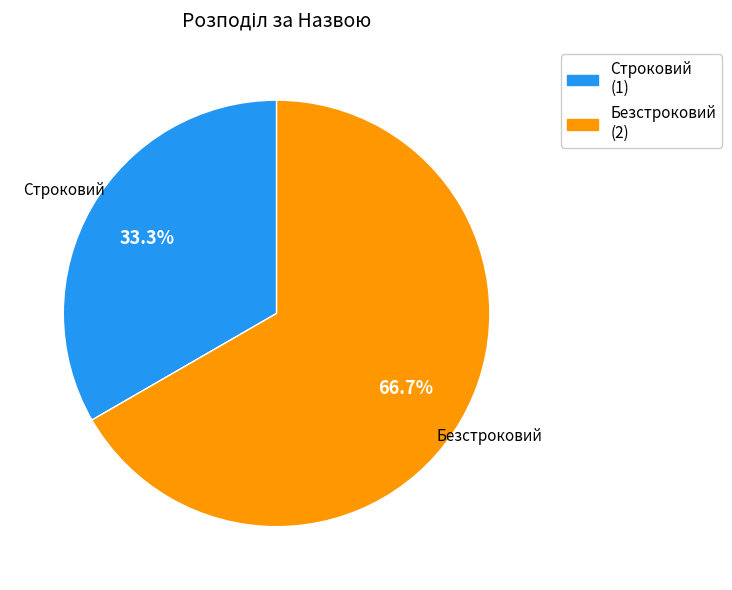

Do Строковий and Безстроковий together represent more than half of the pie?

Yes